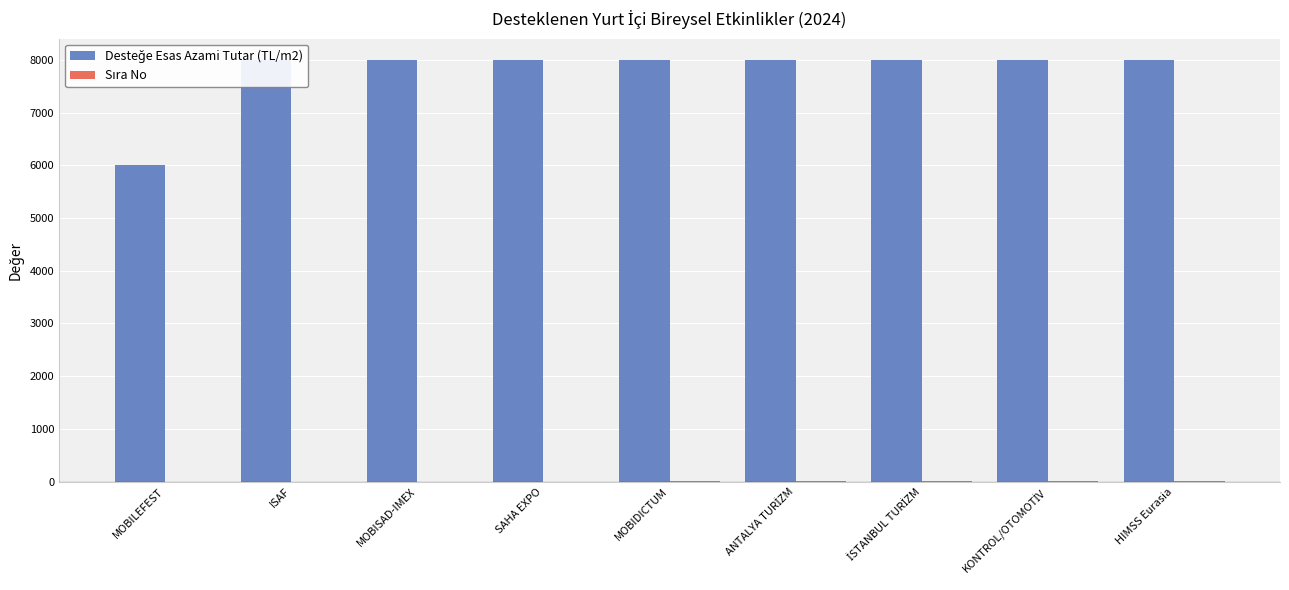

Reading left to right, transcribe all the data shown in this chart.

Desteğe Esas Azami Tutar (TL/m2): 6000	8000	8000	8000	8000	8000	8000	8000	8000
Sıra No: 1	2	3	4	5	6	7	8	9